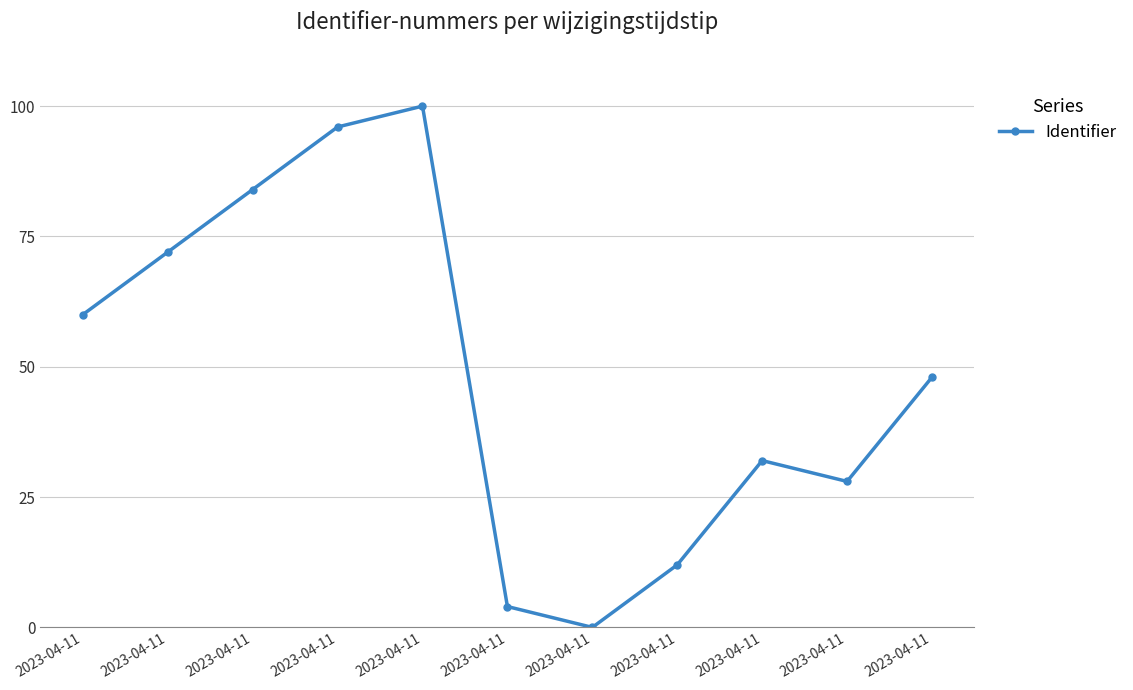

How many values are below 48?

5